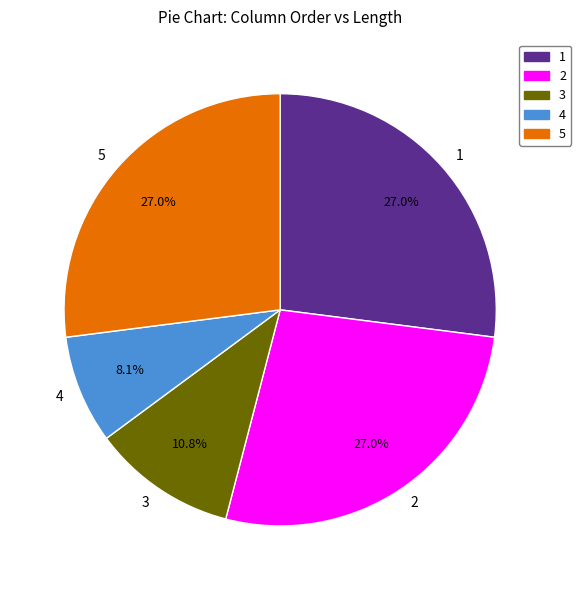

Does any single category account for the majority?

No